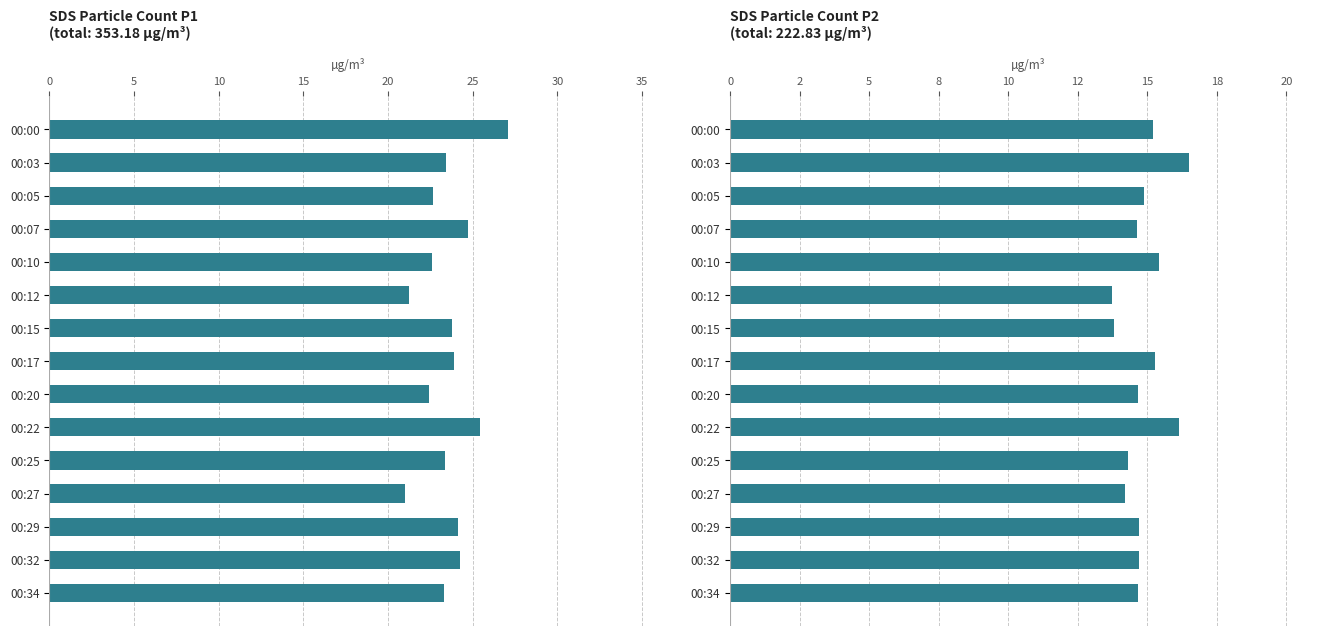

What is the difference between the highest and lowest values at 00:00?

11.9